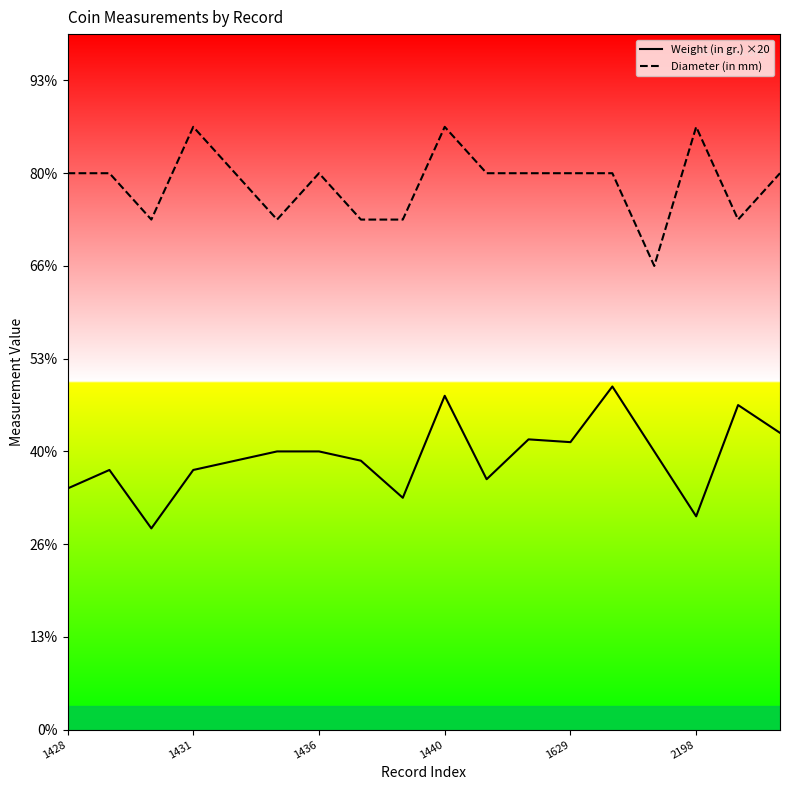

How many data points in Diameter (in mm) are above 12?

3